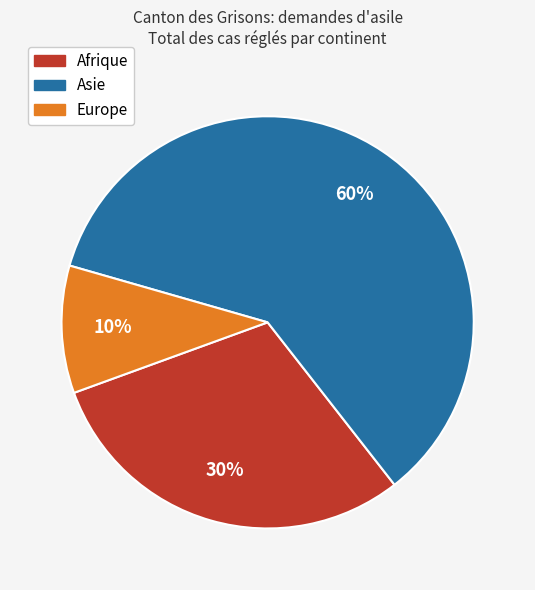

Which slice is the smallest?

Europe